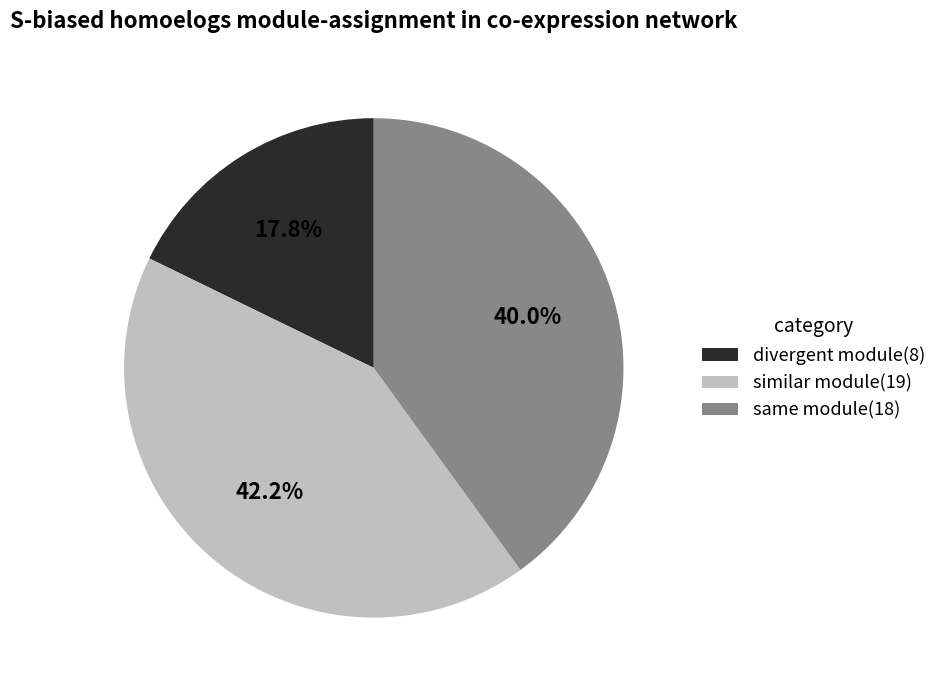

How much of the chart is everything except similar module(19)?

57.8%